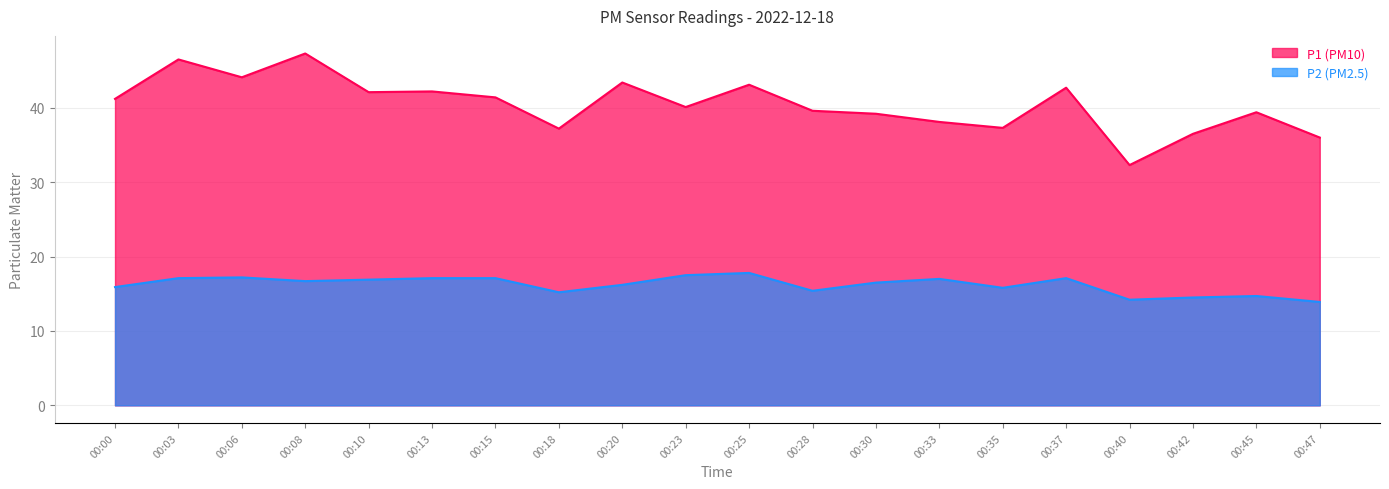

Rank the series by their average value, from lowest to highest.

P2, P1